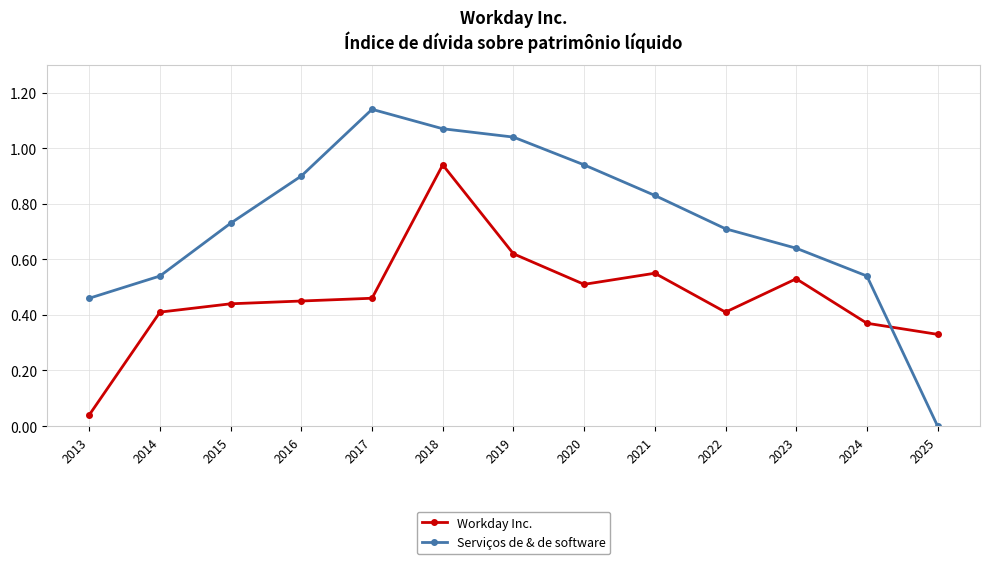

List the series in order of their overall mean, highest first.

Serviços de & de software, Workday Inc.